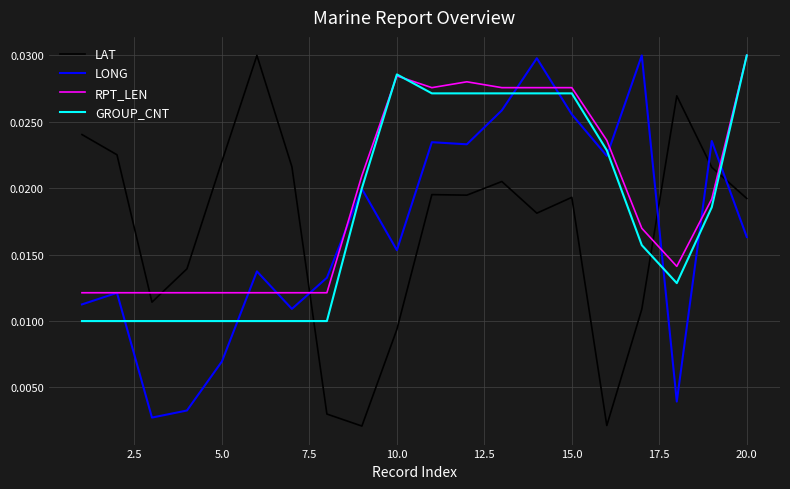

Which series ends up on top after the final intersection of LONG and LAT?

LAT